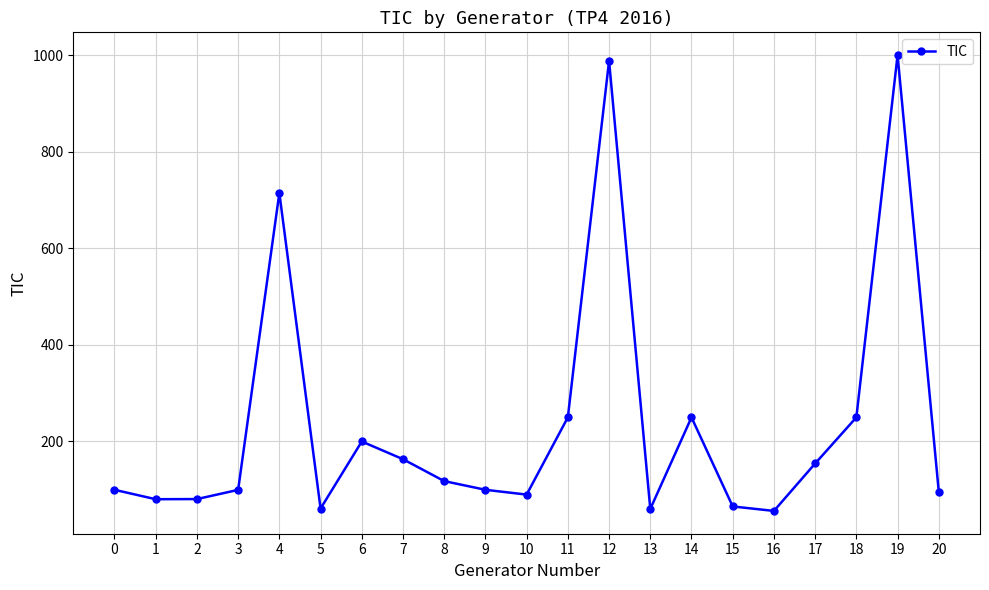

The value at 20 is 96.0. True or false?

True